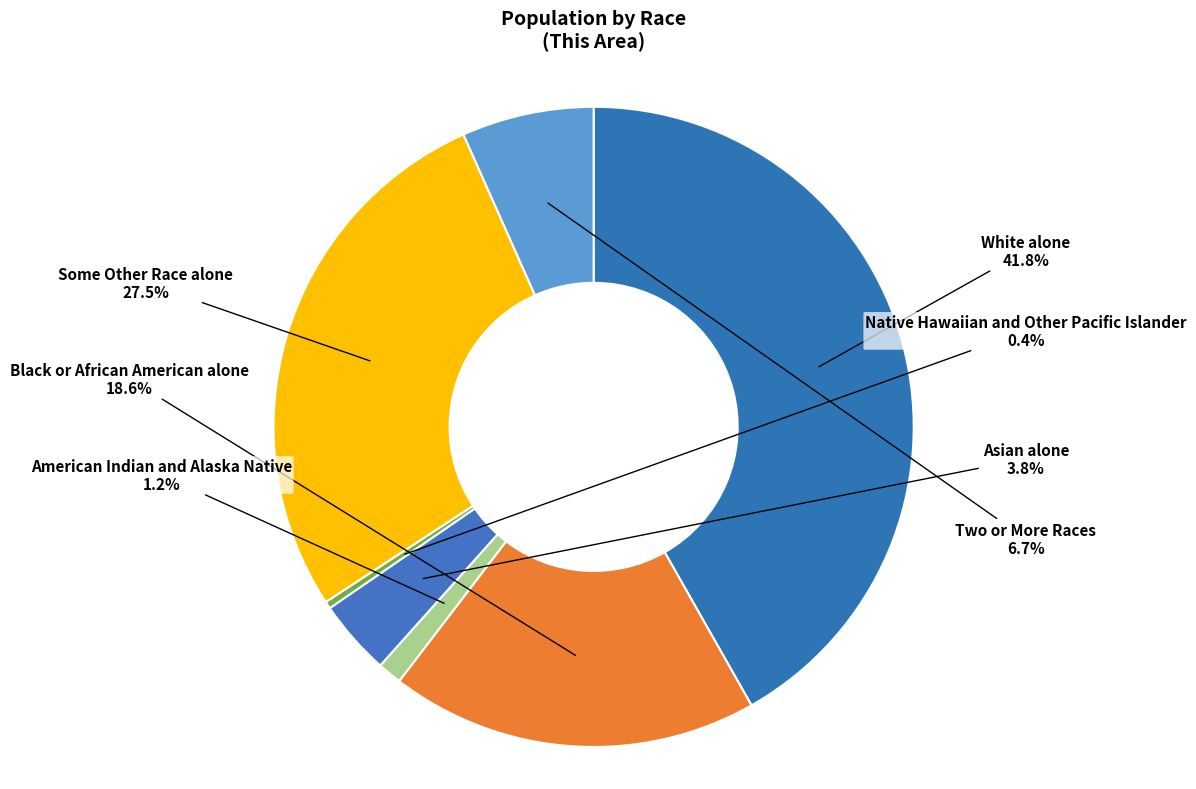

Which category has the smallest portion of the pie?

Native Hawaiian and Other Pacific Islander